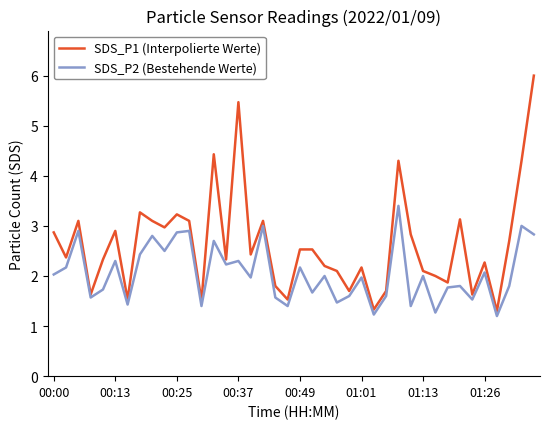

Count the number of categories in the chart.

40